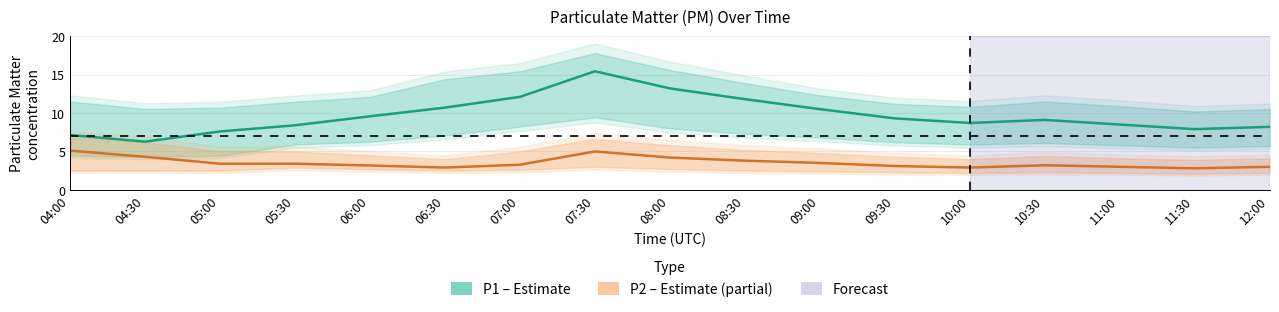

Where is the first local minimum for P1 (PM10)?

04:30